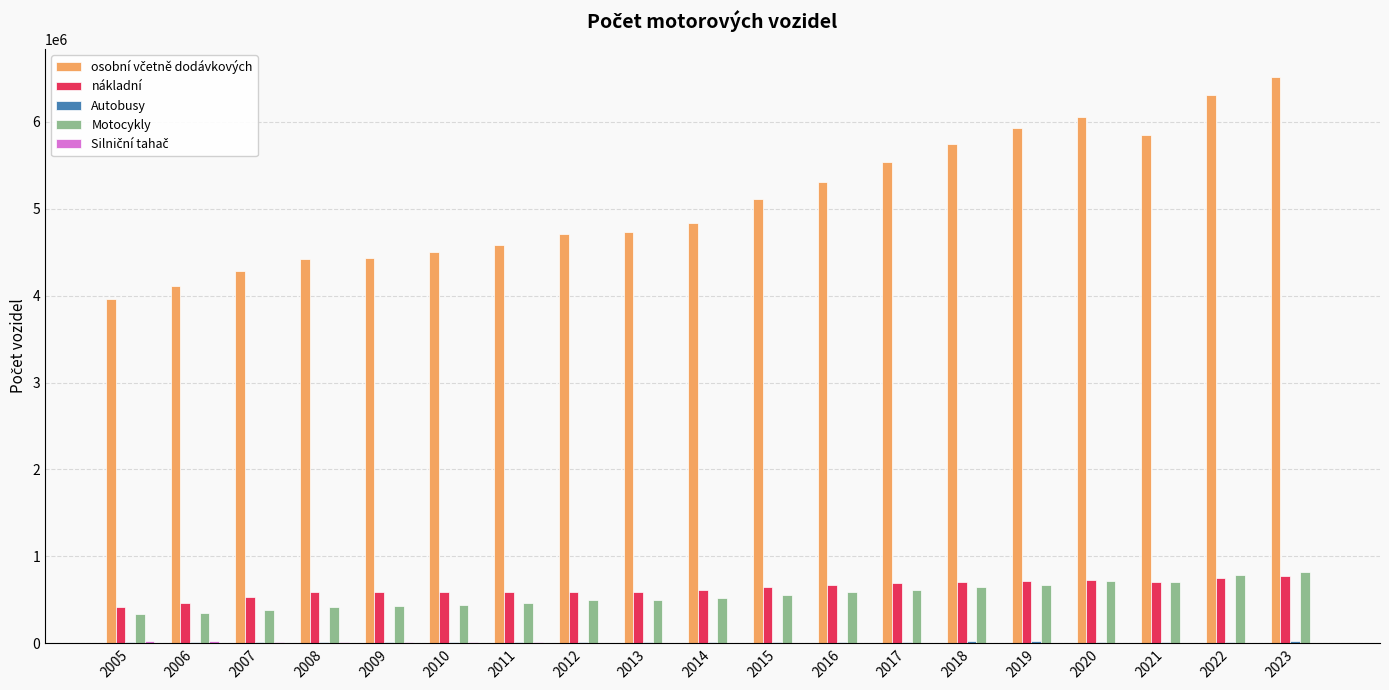

How many groups of bars are there?

19